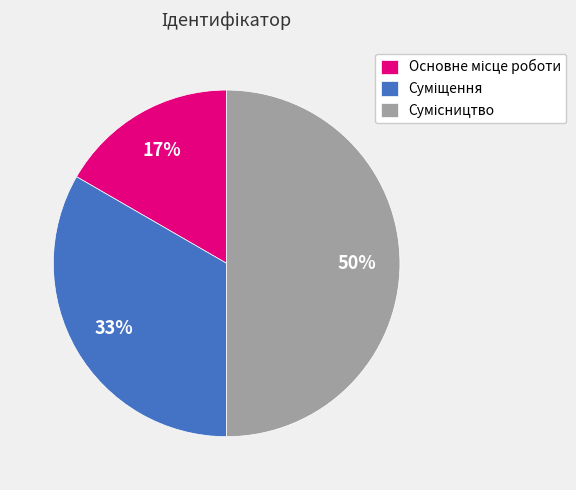

To the nearest percent, what is the average slice percentage?

33%